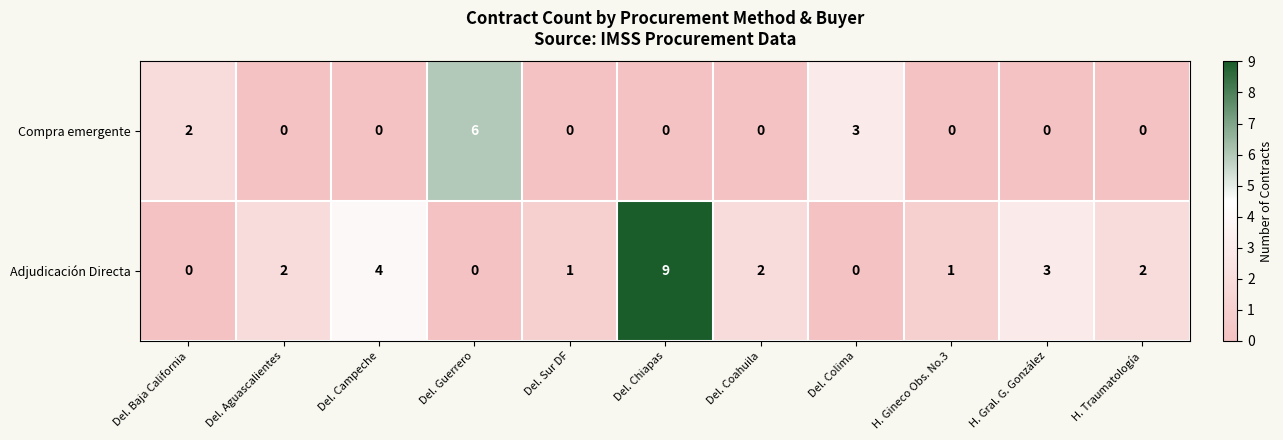

At how many categories does at least one series exceed 7?

1